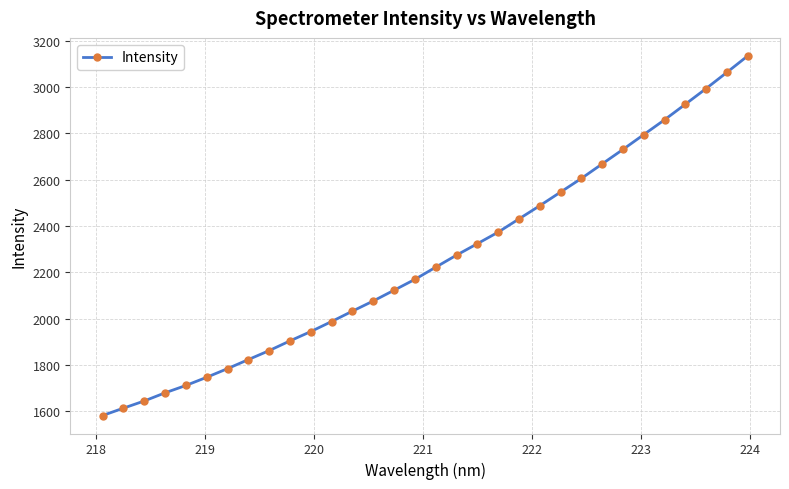

Is this an area chart (filled region under the line)?

No